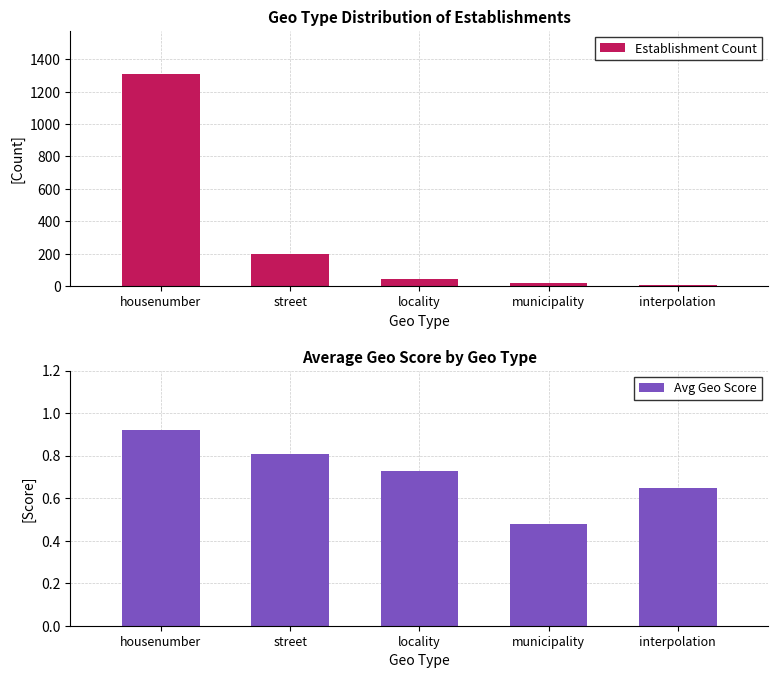

At how many categories does at least one series exceed 456?

1